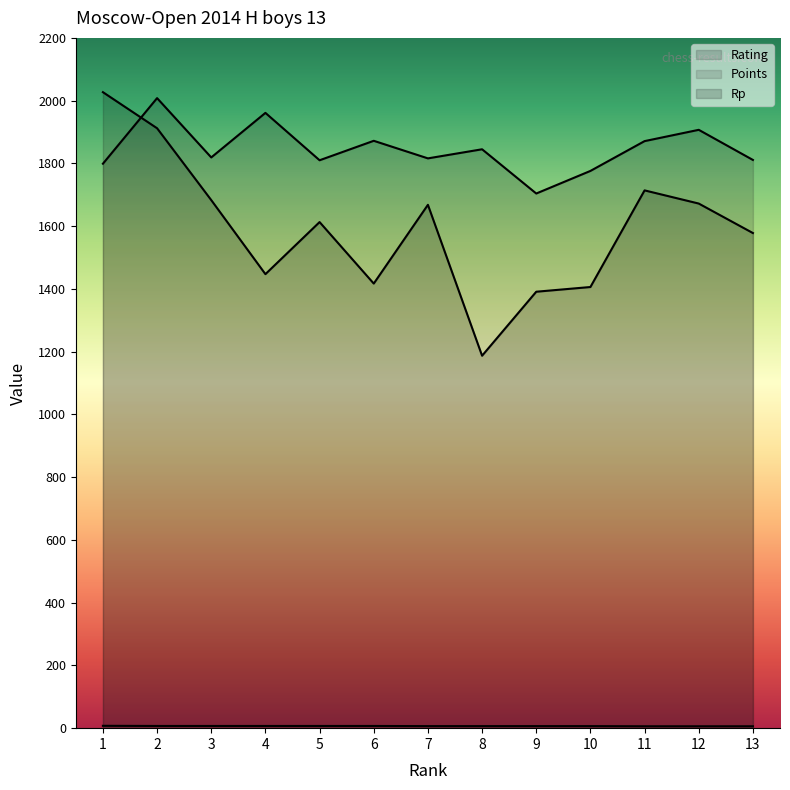

What is the minimum value for Rp?

1187.0